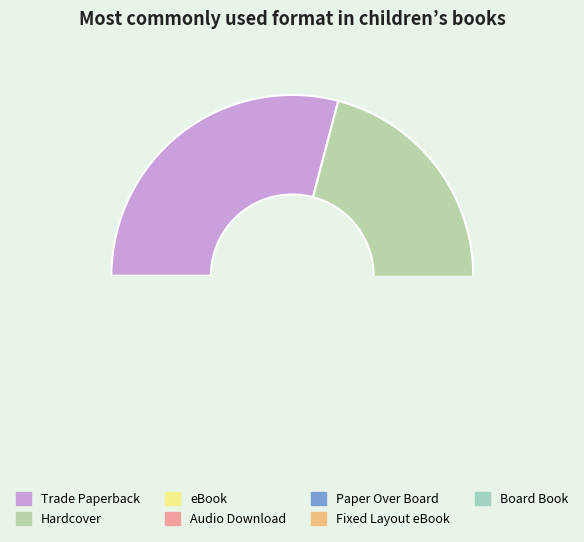

Which category has the smallest portion of the pie?

Paper Over Board